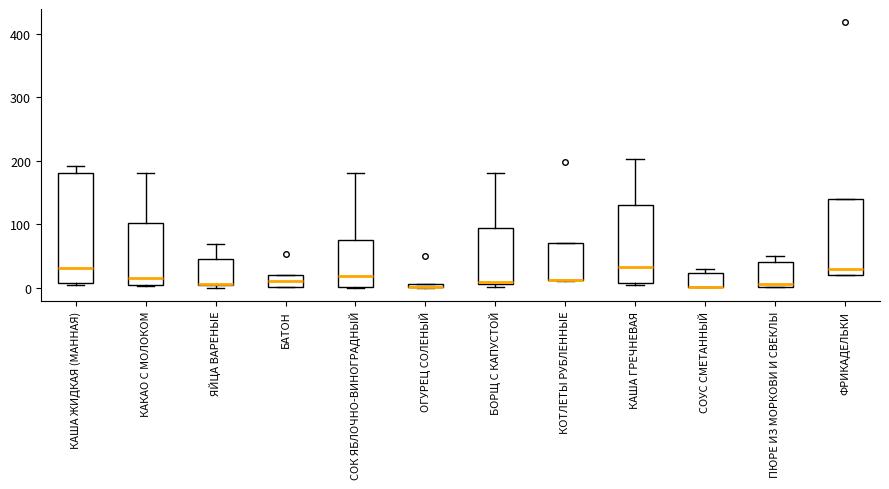

Which box is the tallest, from its lower edge to its upper edge?

КАША ЖИДКАЯ (МАННАЯ)